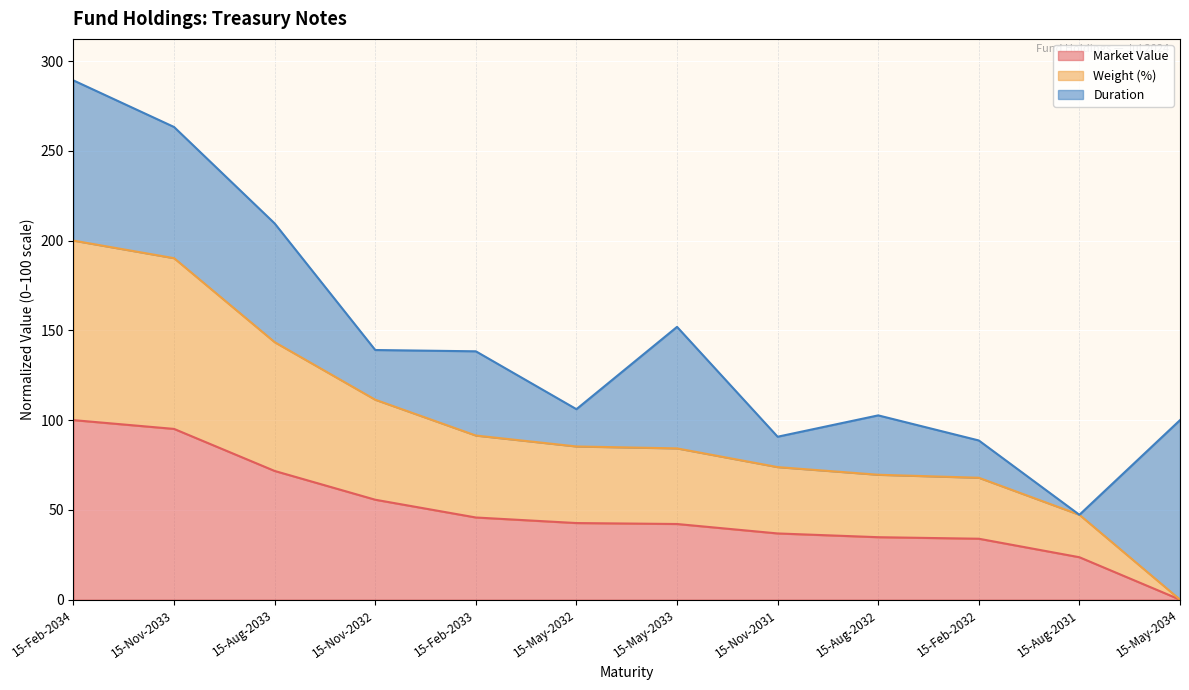

Which series has the largest total across all categories?

Weight (%)